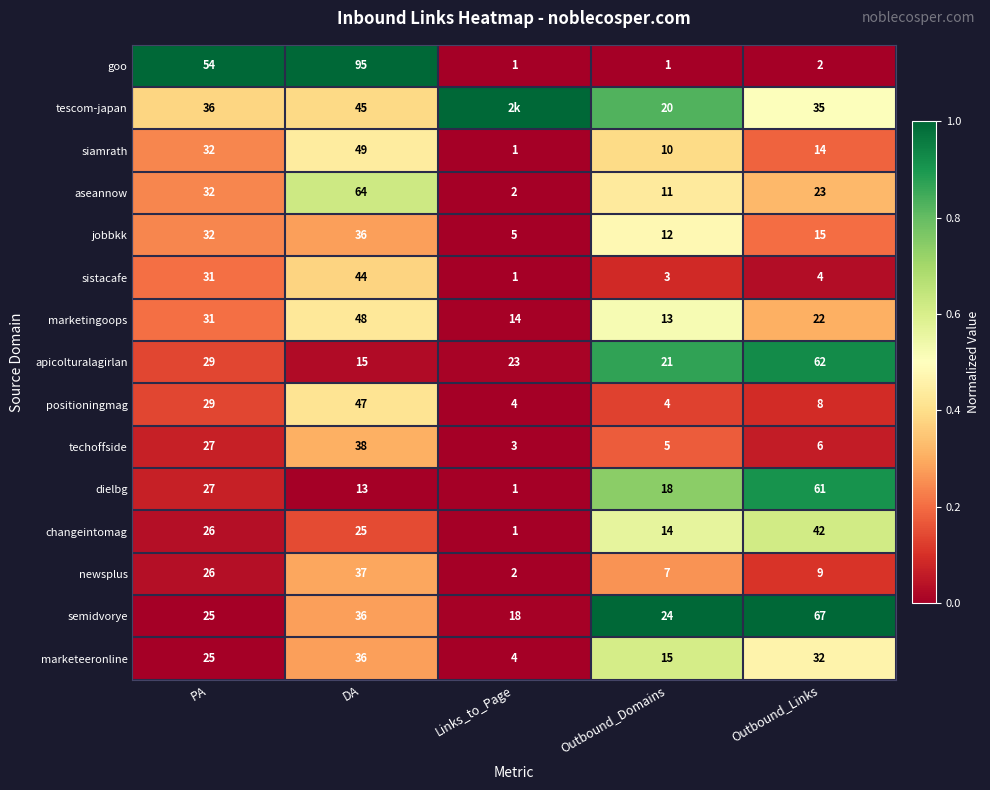

What is the difference between the maximum and minimum values in the changeintomag series?

41